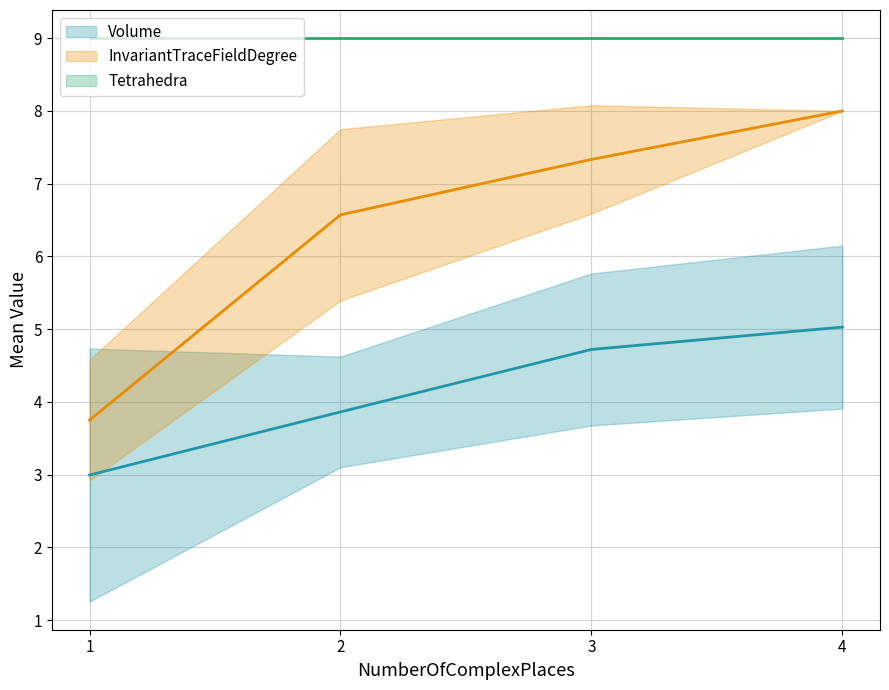

What is the lowest value of the Tetrahedra series?

9.0